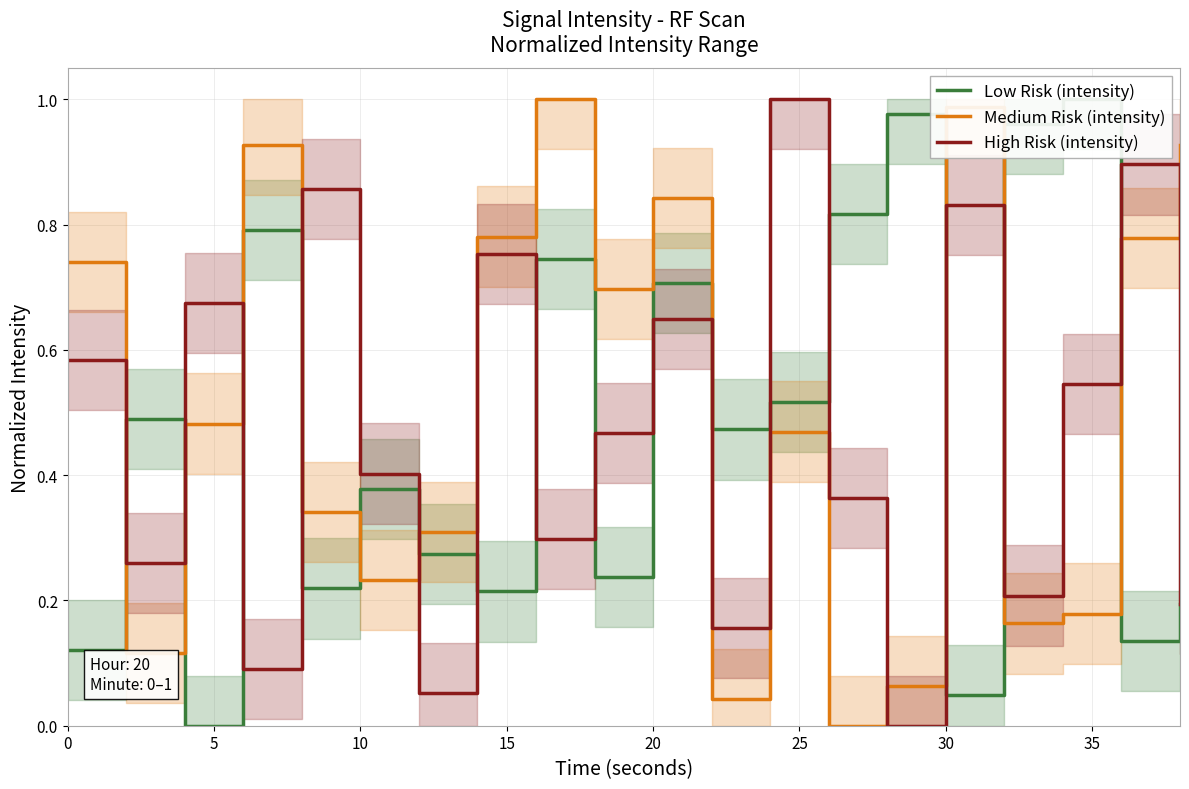

True or false: Medium Risk (intensity) and High Risk (intensity) intersect in this chart.

True